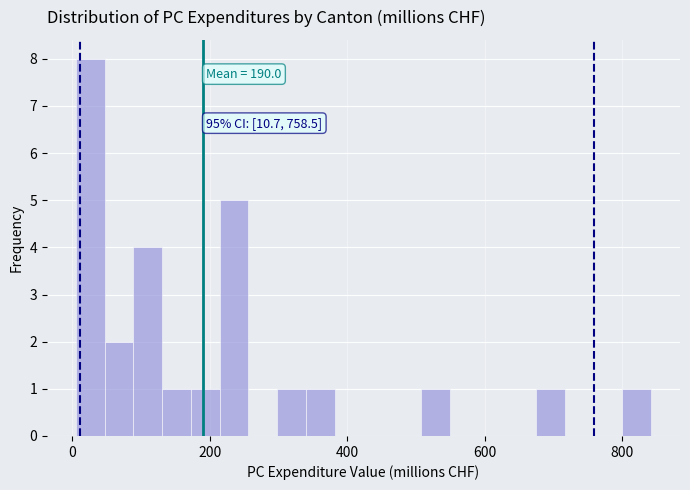

Around what value on the x-axis is the tallest bar? Give the approximate position of its centre, as read against the axis.

20